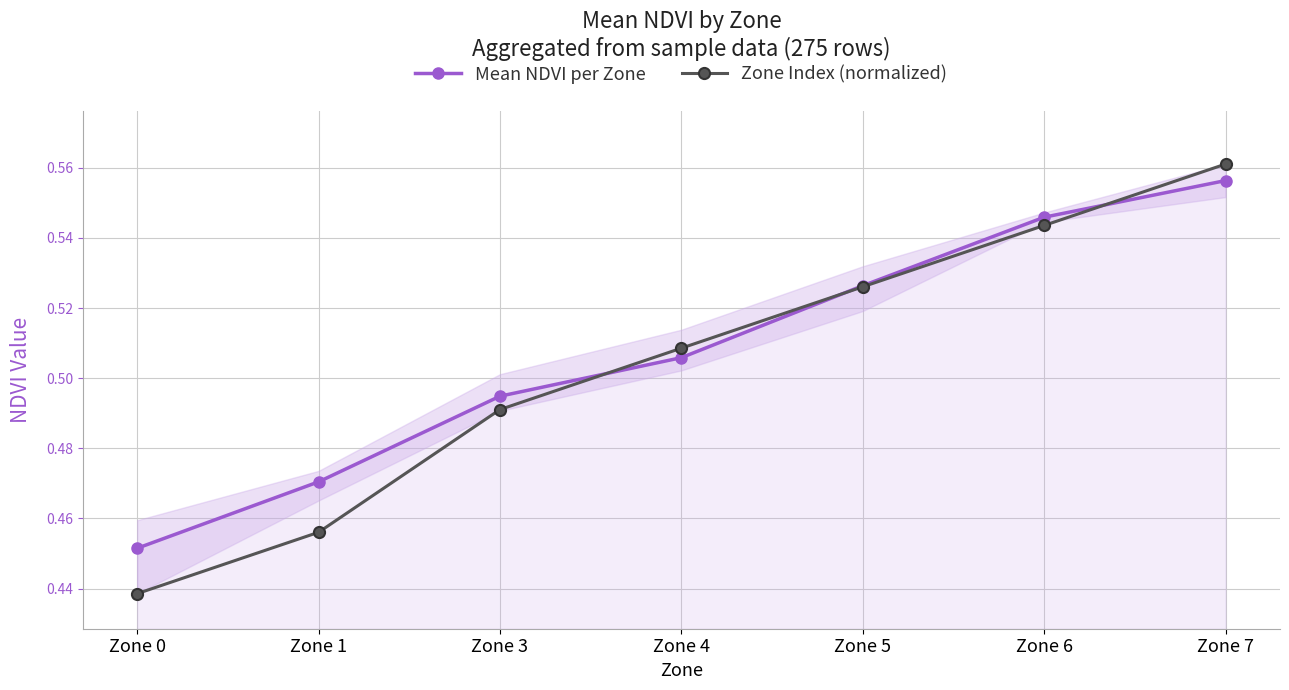

What is the value of the Mean NDVI per Zone point at the 3rd from the left?

0.5